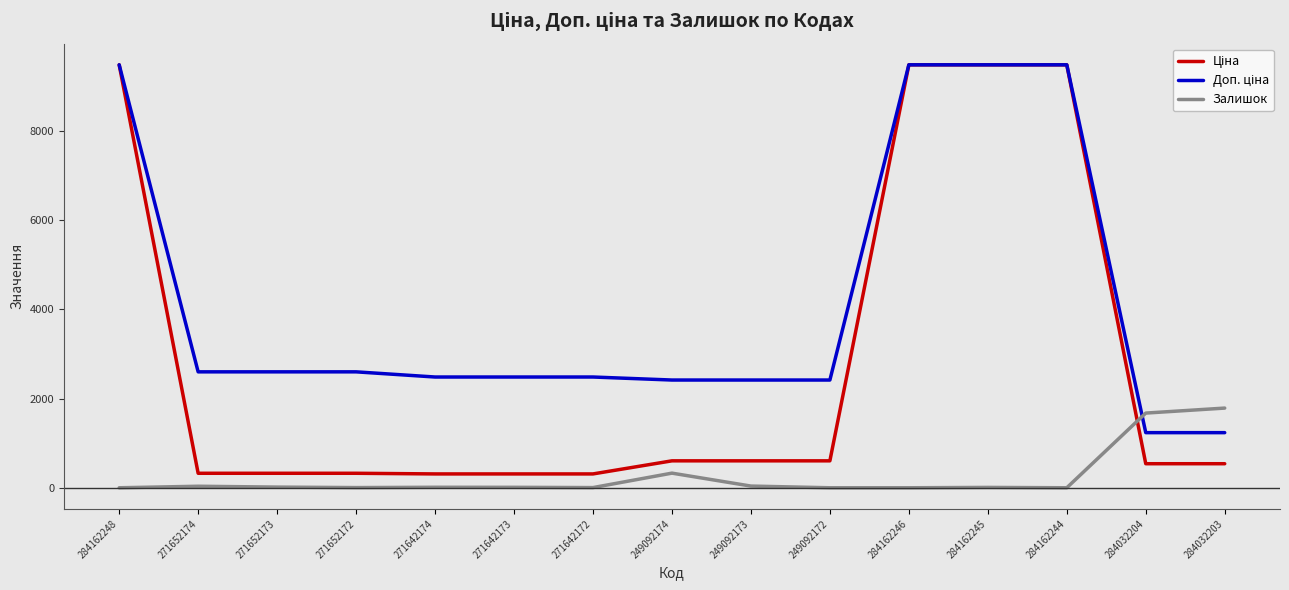

What is the highest value of the Залишок series?

1786.0